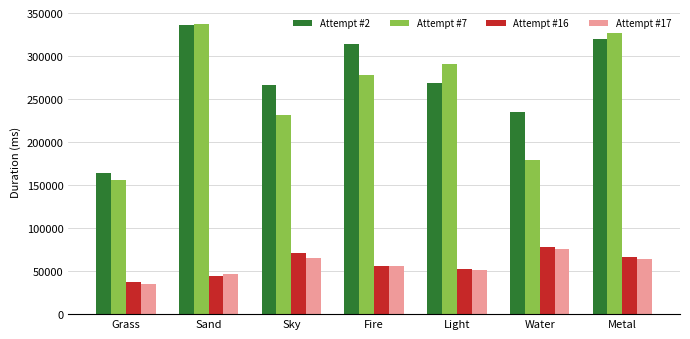

What is the label of the 6th bar from the left?

Water